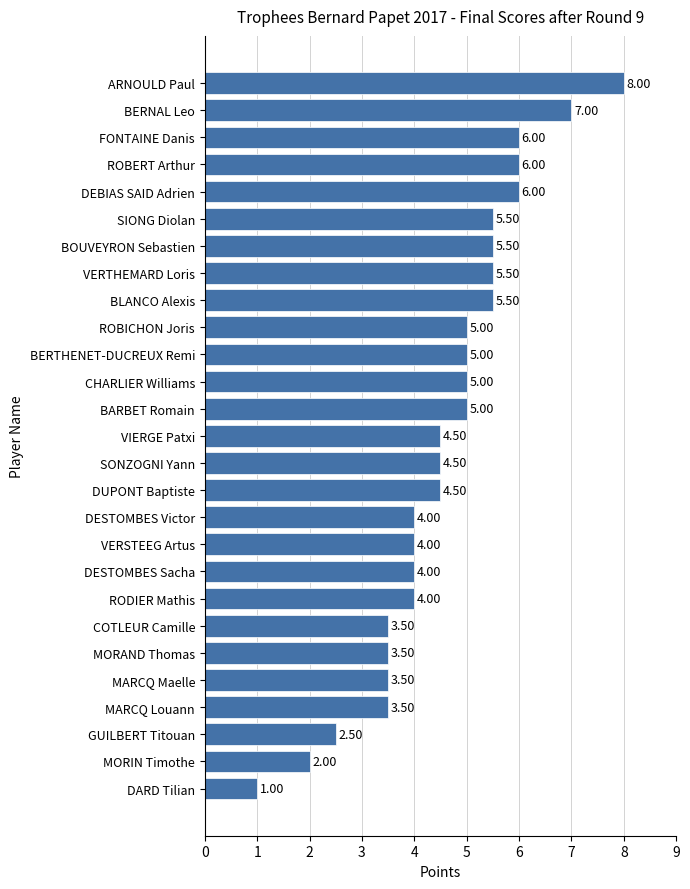

What is the sum of all values?

124.0